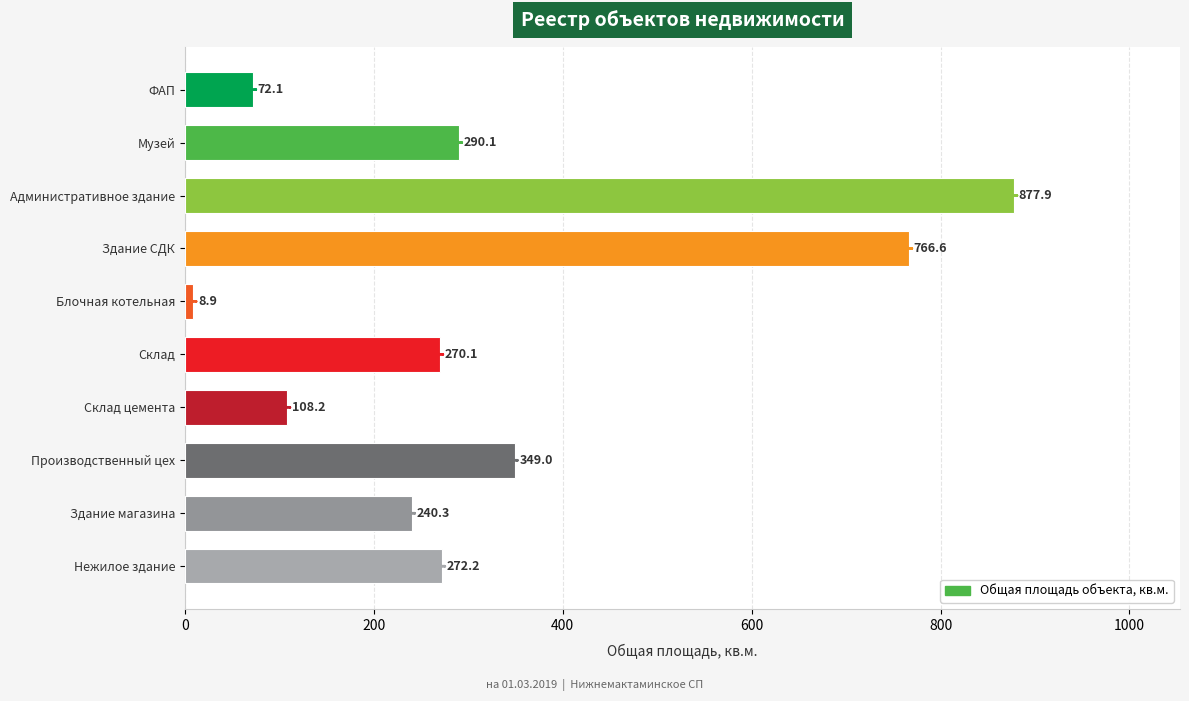

At which label is the value closest to 443?

Производственный цех